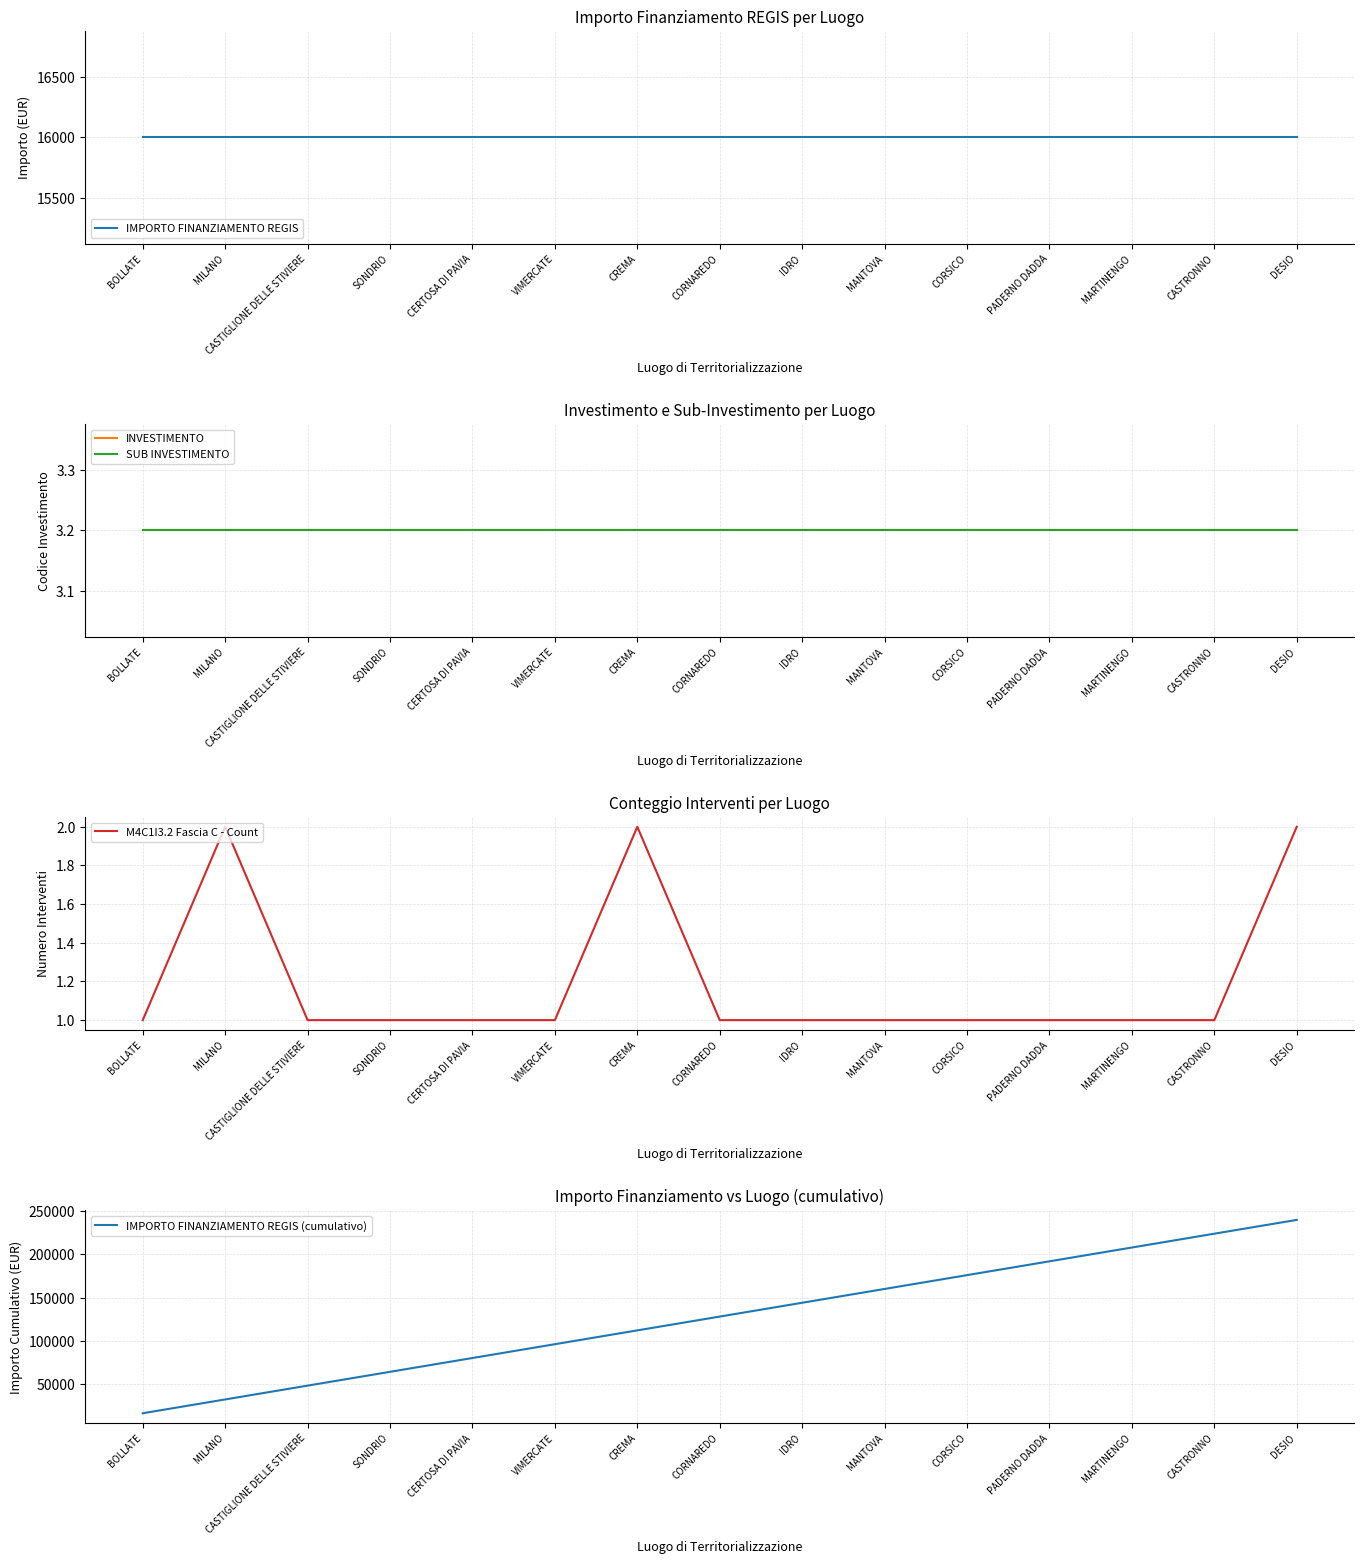

Between CASTIGLIONE DELLE STIVIERE and CORSICO, which series saw the biggest shift?

IMPORTO FINANZIAMENTO REGIS (cumulativo)